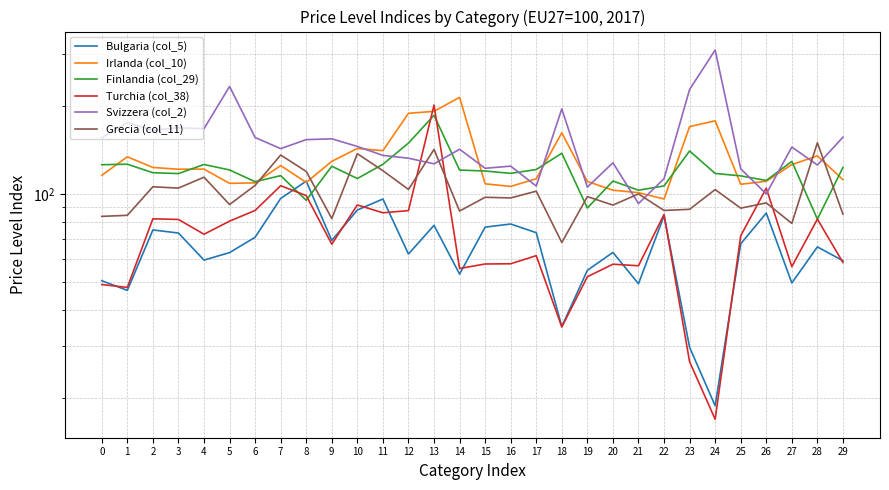

Rank the series at 14 from lowest to highest value.

Bulgaria (col_5), Turchia (col_38), Grecia (col_11), Finlandia (col_29), Svizzera (col_2), Irlanda (col_10)